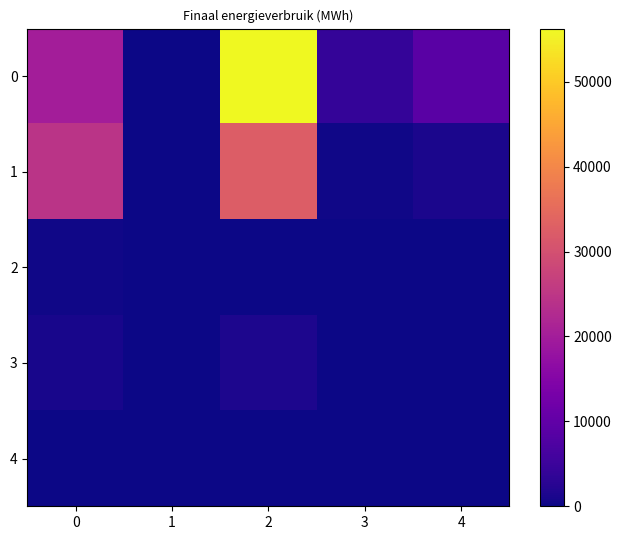

At 3, list the series in order from largest to smallest.

0, 1, 4, 3, 2